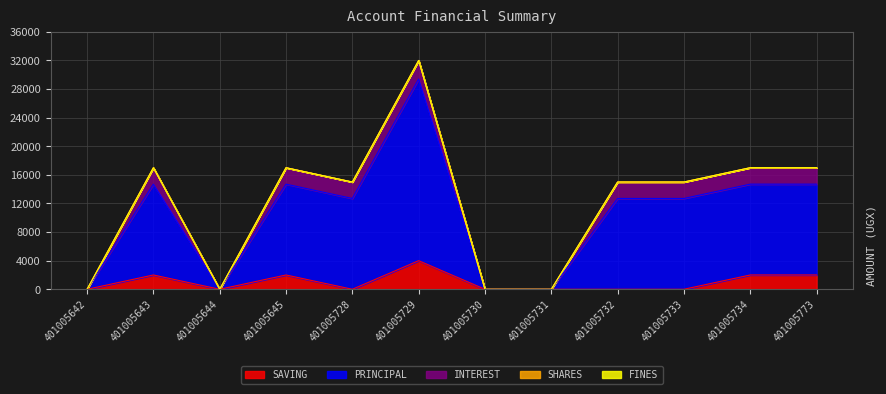

What is the value of the PRINCIPAL point at the 4th from the left?

12700